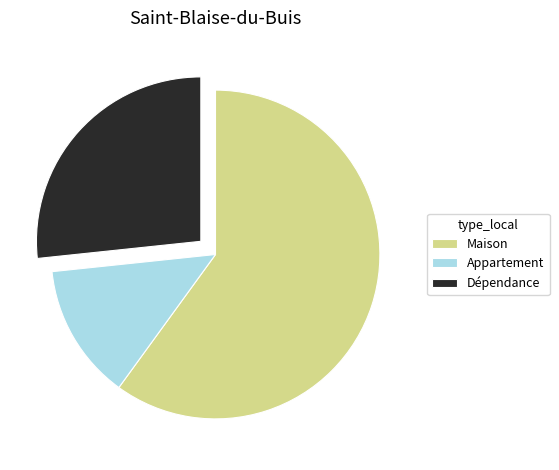

The Appartement slice represents 13% of the pie. True or false?

True